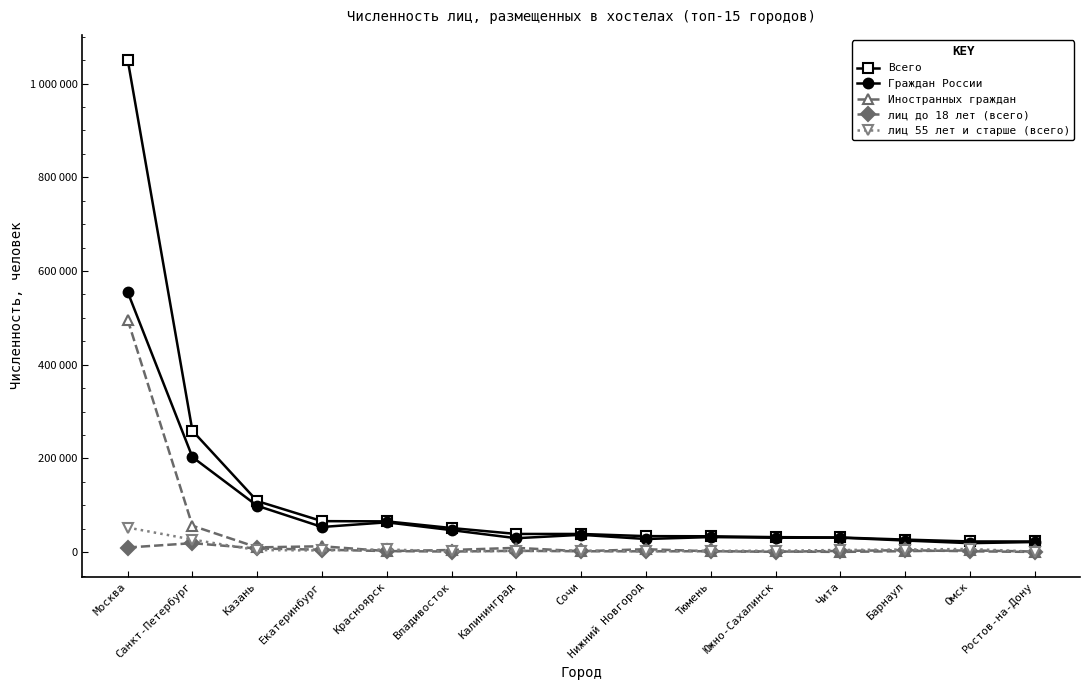

What is the average value of the лиц до 18 лет (всего) series?

4156